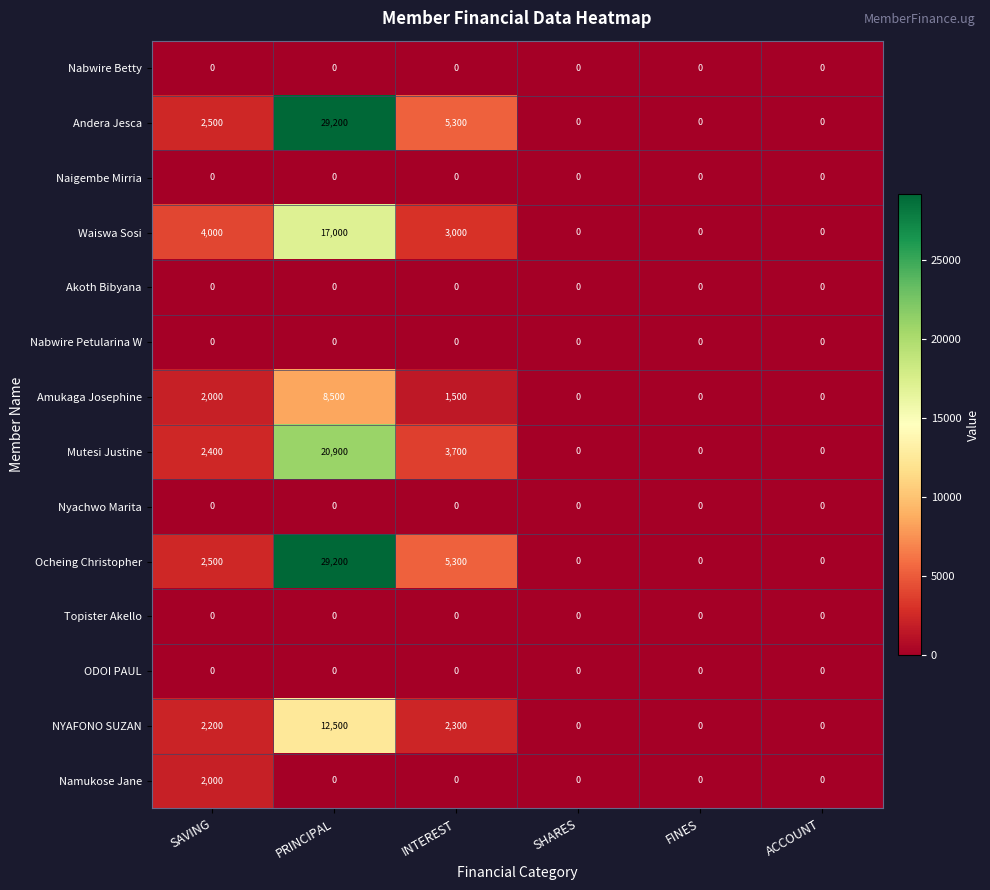

What is the maximum value for Amukaga Josephine?

8500